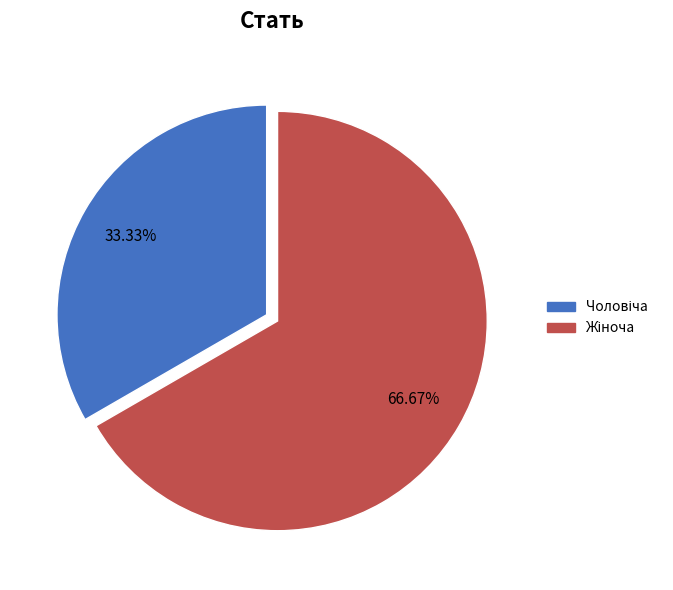

Does any single category account for the majority?

Yes